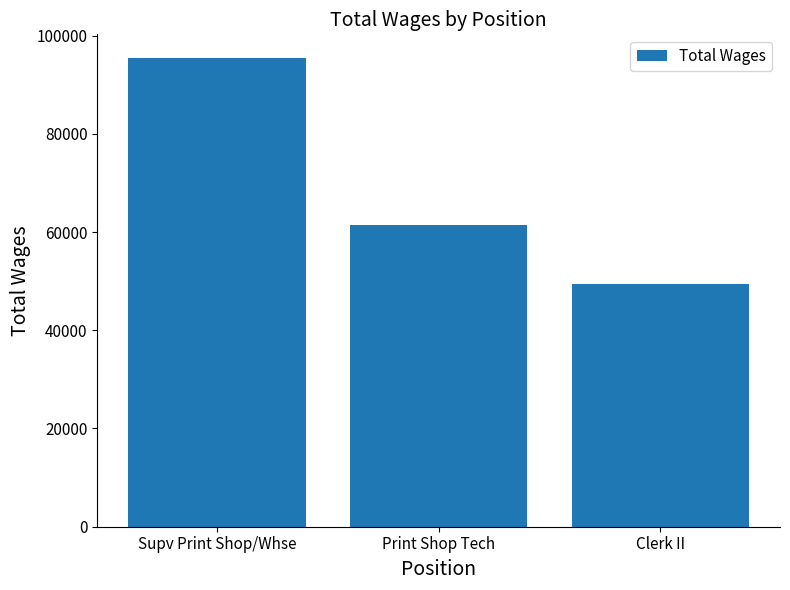

Count the number of categories in the chart.

3